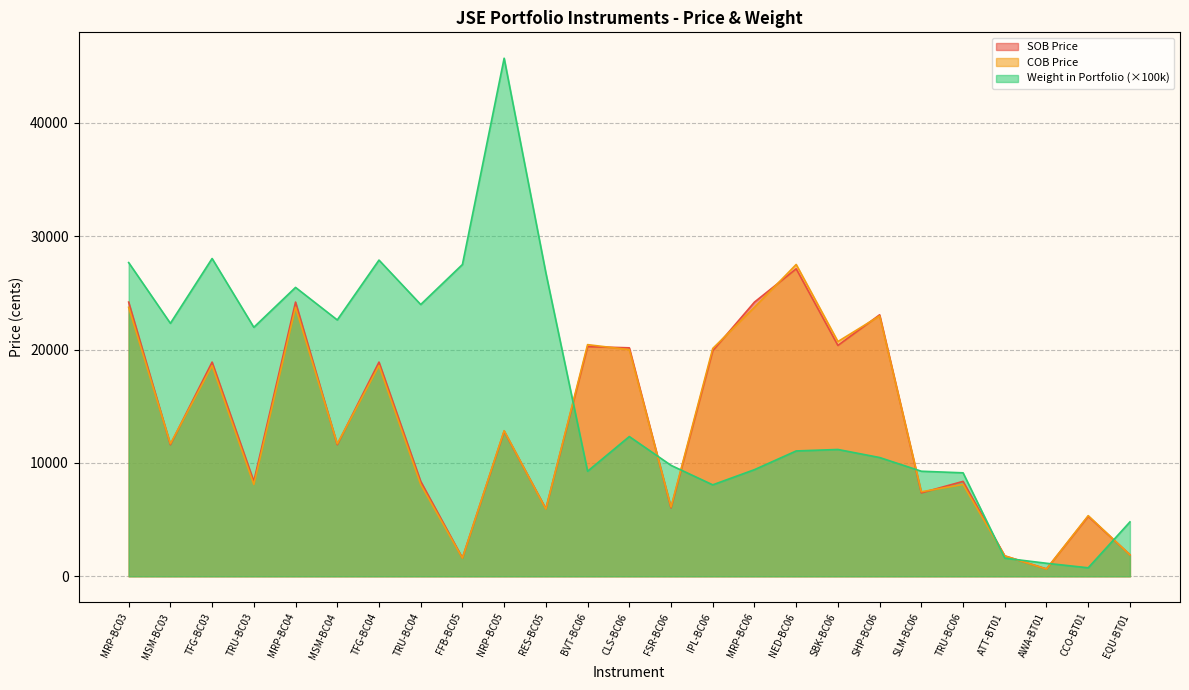

In SOB Price, how many points are lower than both neighbors (excluding endpoints)?

9